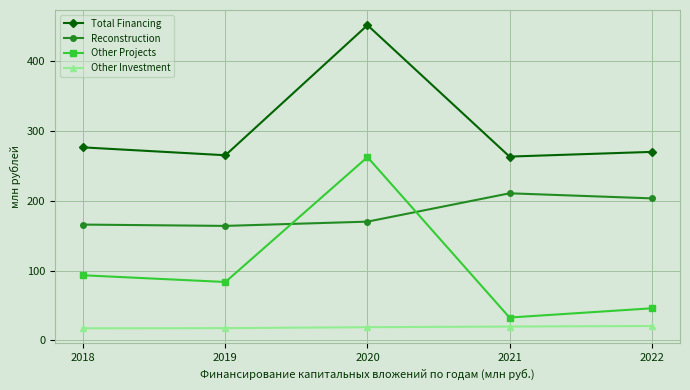

What is the value of the Other Investment point at the 1st from the left?

17.3